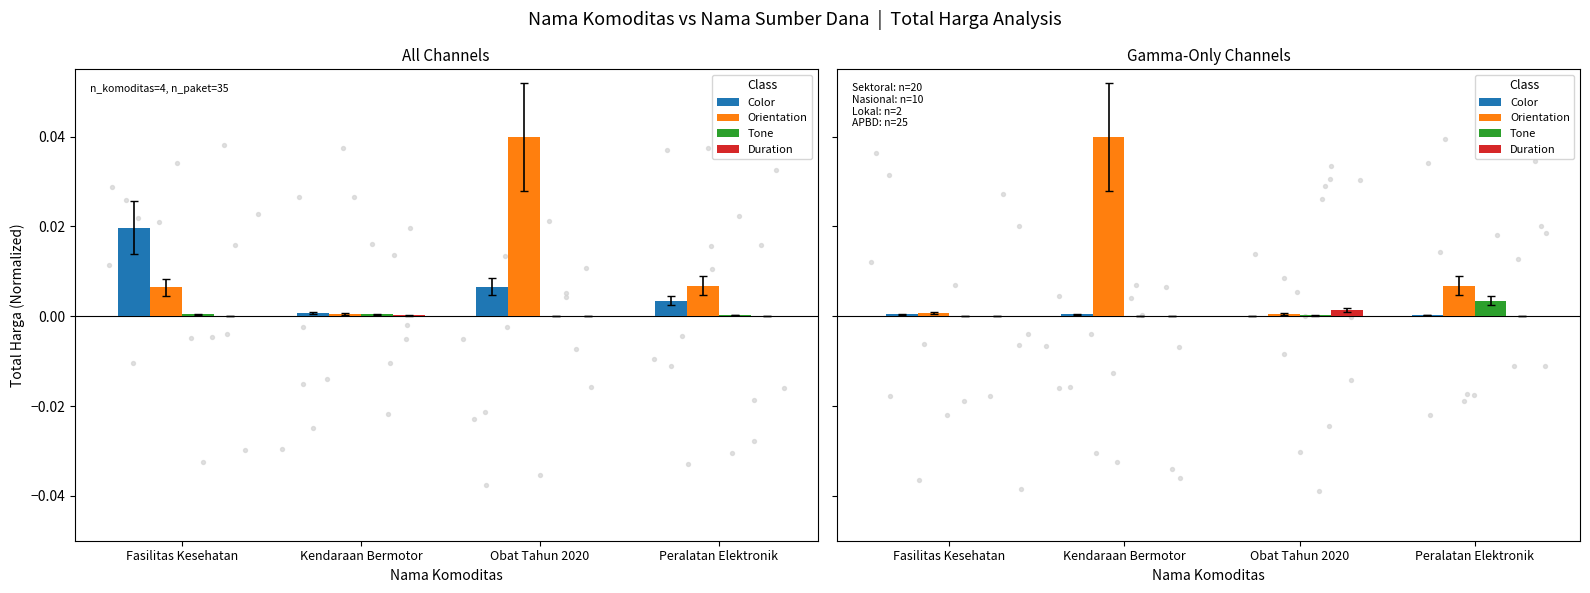

Which series reaches the maximum Y coordinate?

Orientation